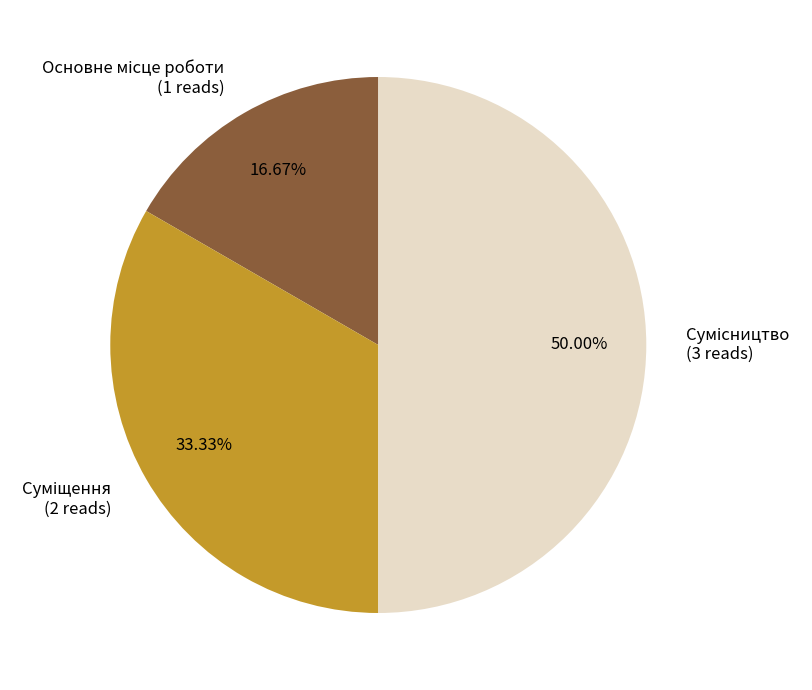

What percentage is the Основне місце роботи slice, to the nearest percent?

17%